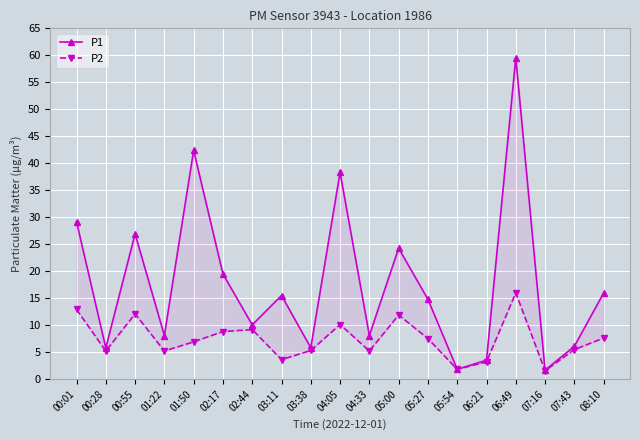

Reading right to left, transcribe all the data shown in this chart.

P1: 08:10=16.0	07:43=6.1	07:16=1.7	06:49=59.5	06:21=3.5	05:54=1.8	05:27=14.8	05:00=24.3	04:33=8.1	04:05=38.3	03:38=5.8	03:11=15.5	02:44=10.1	02:17=19.5	01:50=42.4	01:22=8.1	00:55=26.9	00:28=5.8	00:01=29.2
P2: 08:10=7.6	07:43=5.5	07:16=1.6	06:49=16.0	06:21=3.2	05:54=1.8	05:27=7.5	05:00=11.9	04:33=5.2	04:05=10.1	03:38=5.3	03:11=3.6	02:44=9.2	02:17=8.8	01:50=6.9	01:22=5.2	00:55=12.1	00:28=5.2	00:01=12.9